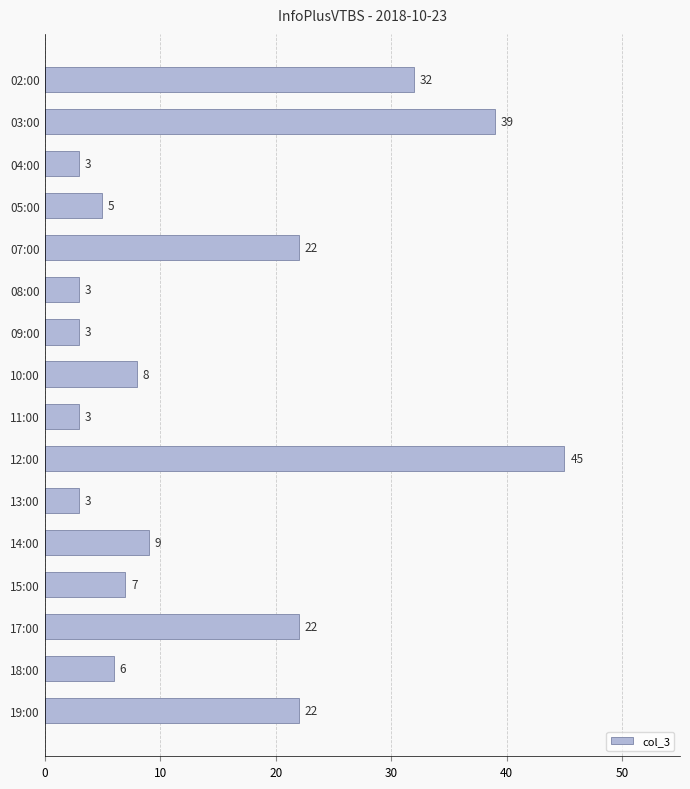

Count the number of categories in the chart.

16